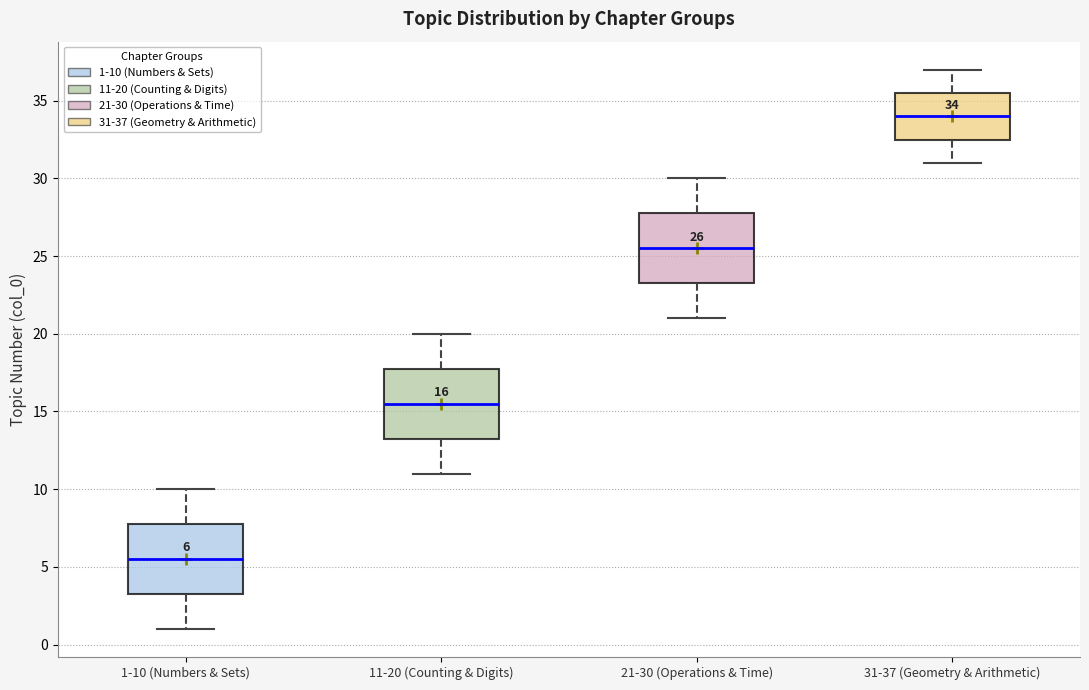

Which box has the lowest median line?

1-10 (Numbers & Sets)